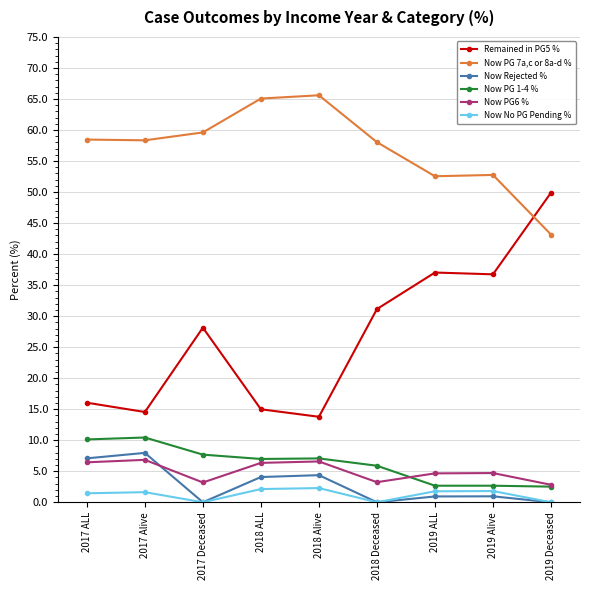

What is the highest value of the Now PG6 % series?

6.8